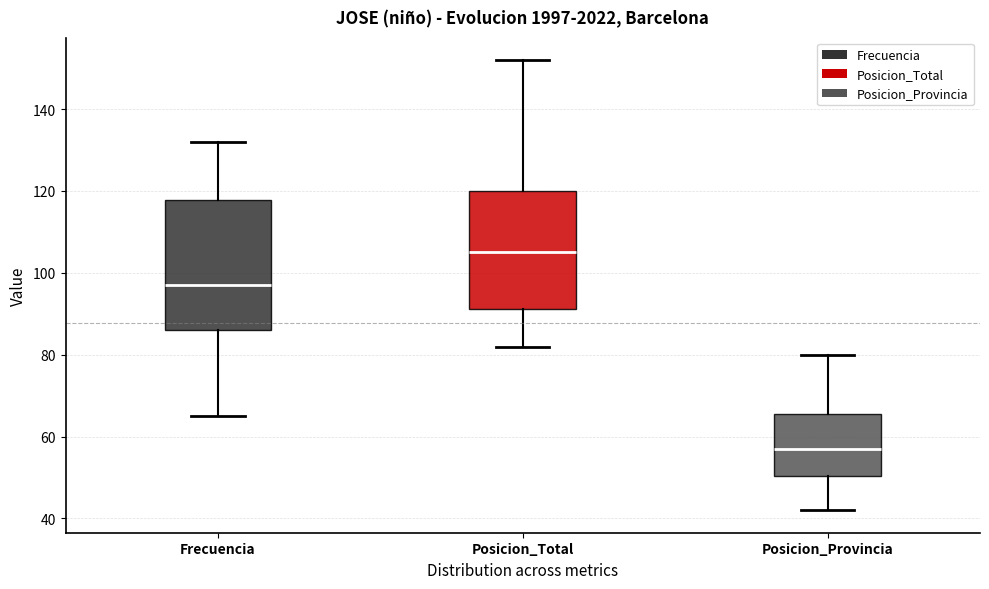

Comparing the boxes themselves (not the whiskers), which one is the tallest?

Frecuencia